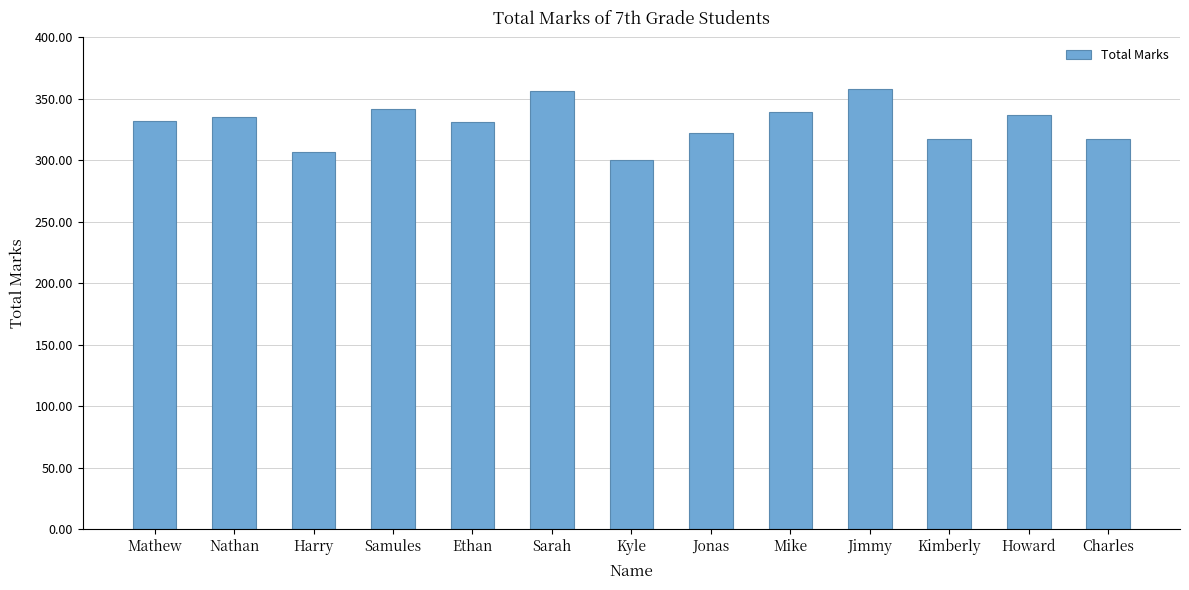

Approximately how many times larger is the value at Jimmy compared to Mike?

1.1